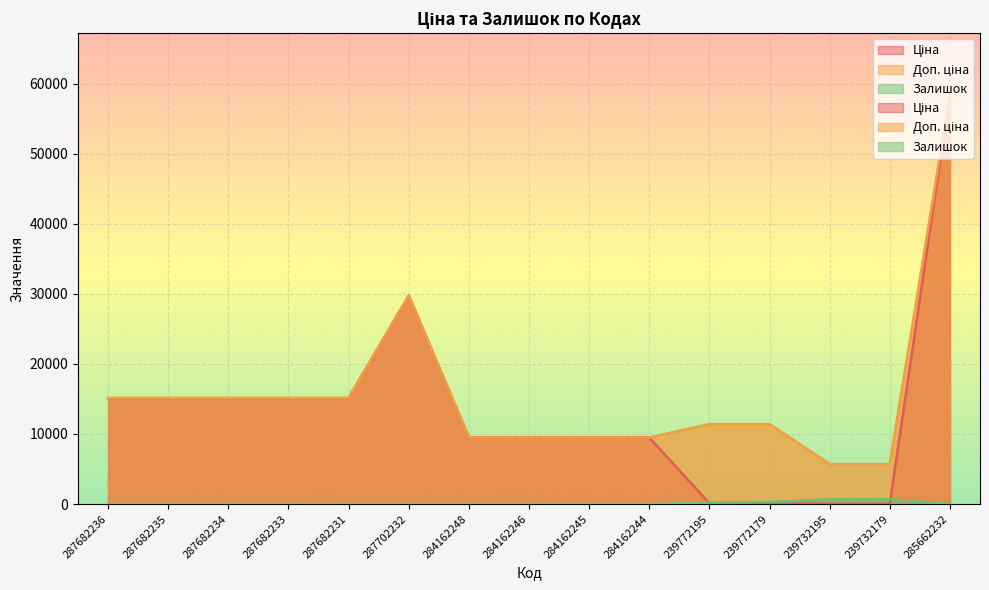

What is the label of the 2nd point from the left?

287682235